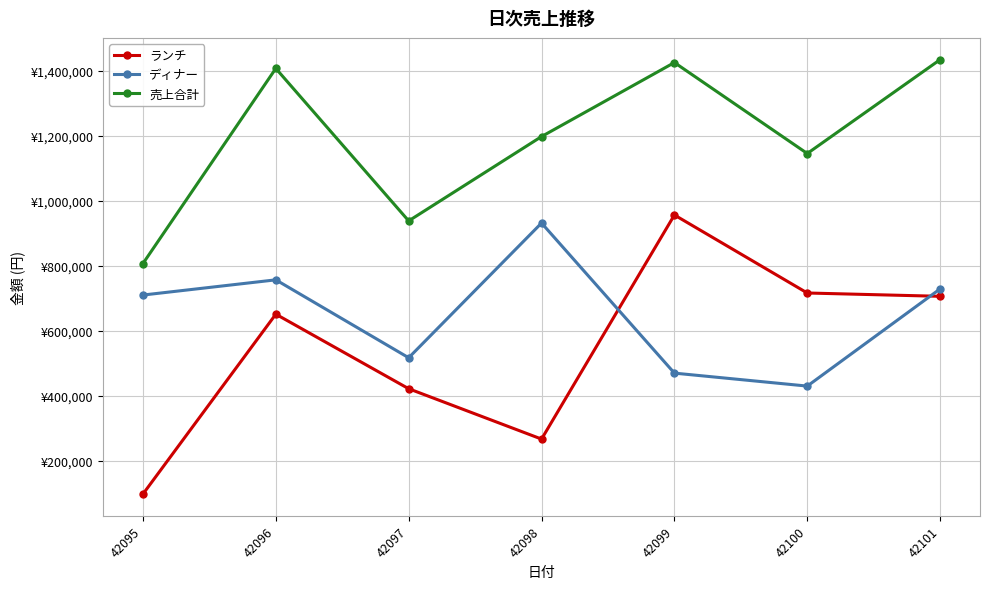

At which label does 売上合計 first exceed 1197300?

42096